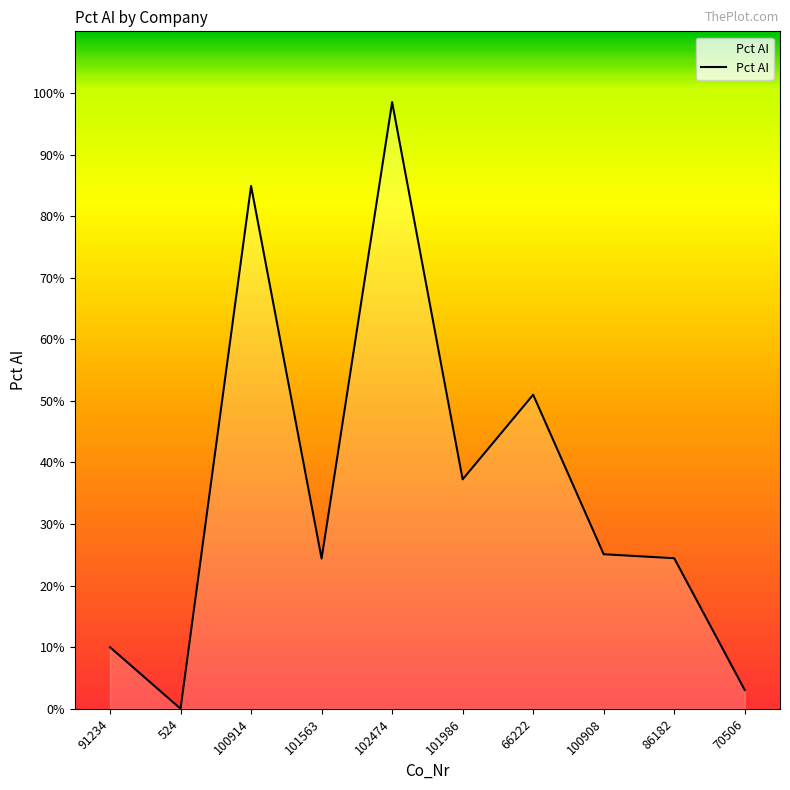

What is the difference between the values at 86182 and 102474?

74.0